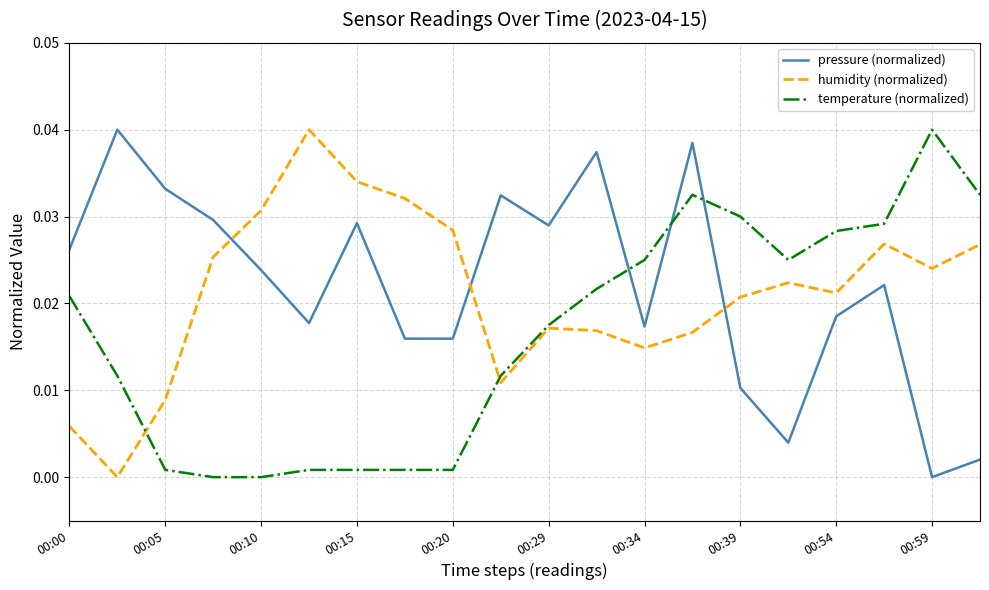

Rank the series by their average value, from highest to lowest.

pressure (normalized), humidity (normalized), temperature (normalized)